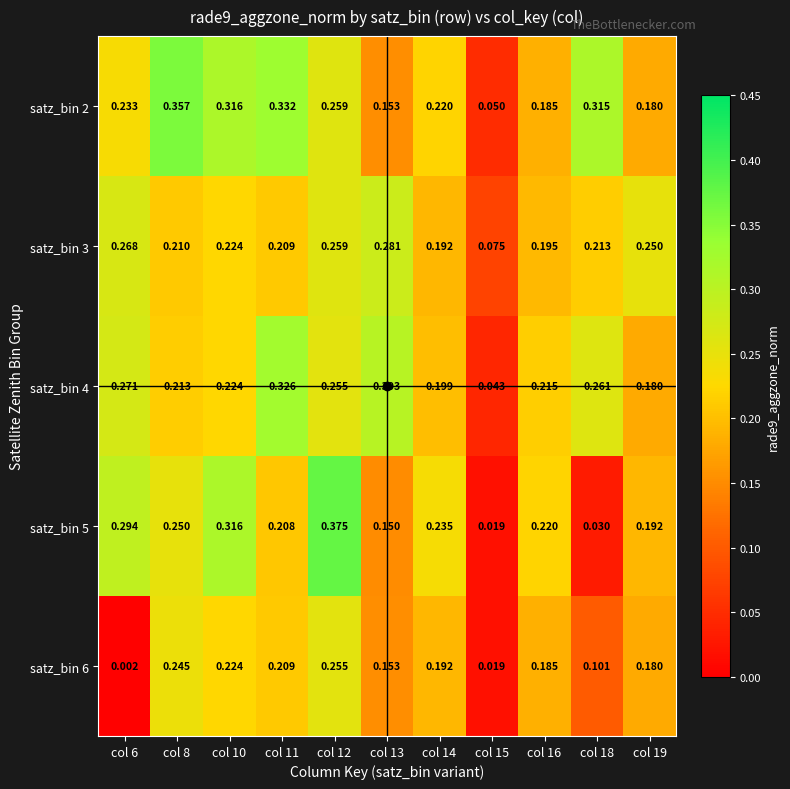

At which category does the chart reach its minimum across all series?

col 6